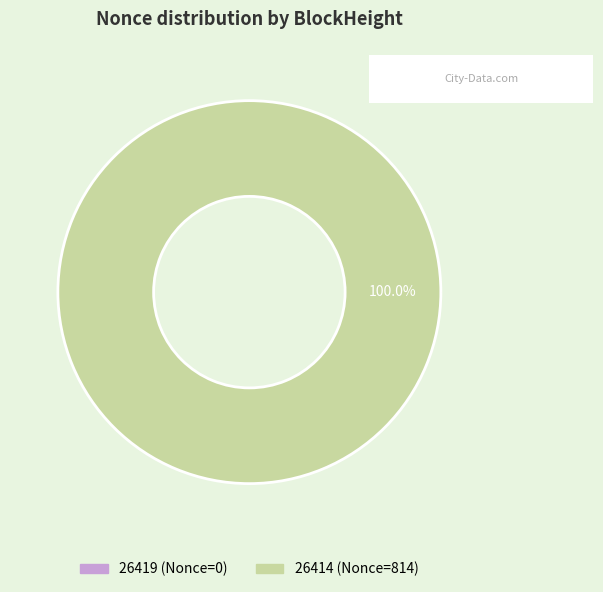

Rank the categories by value from lowest to highest.

26419, 26414